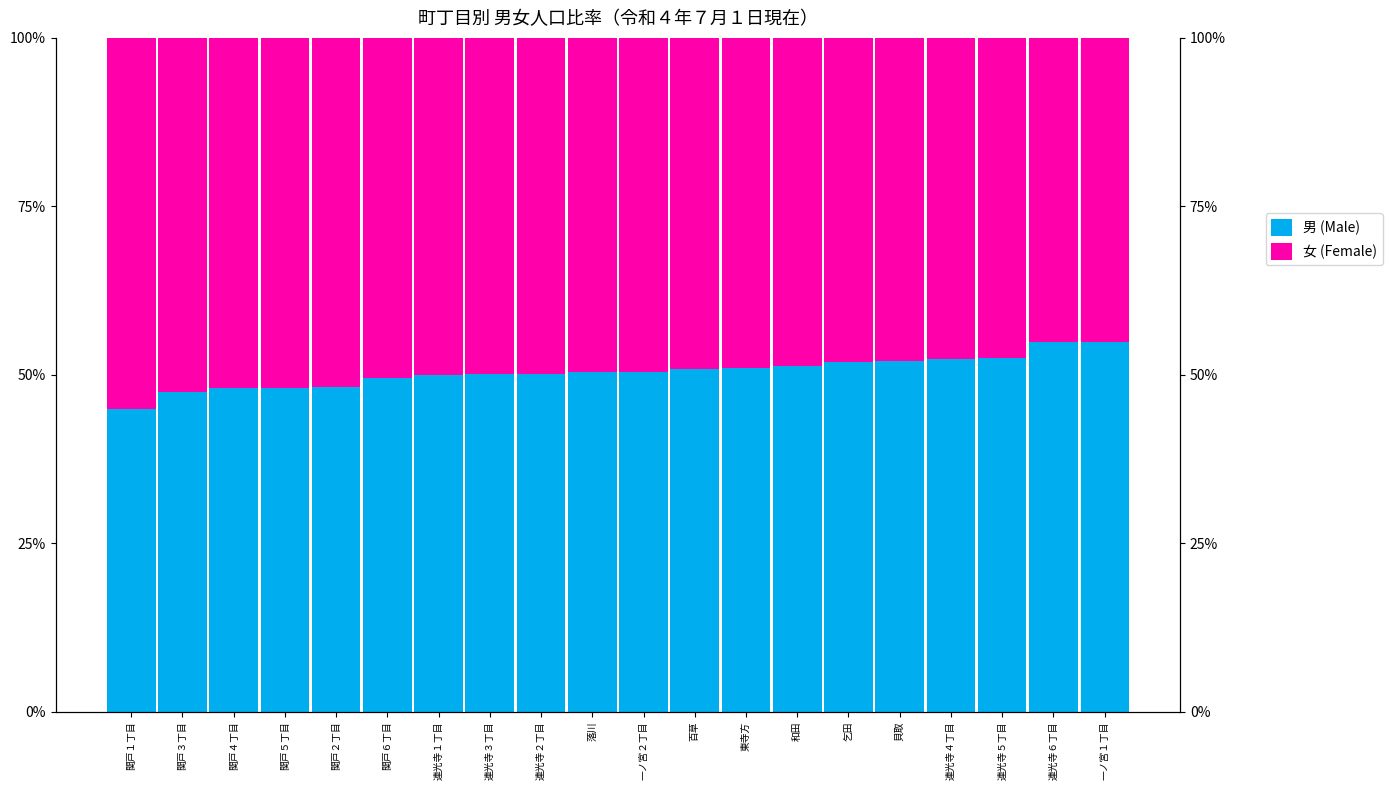

How many bars are there in total?

40